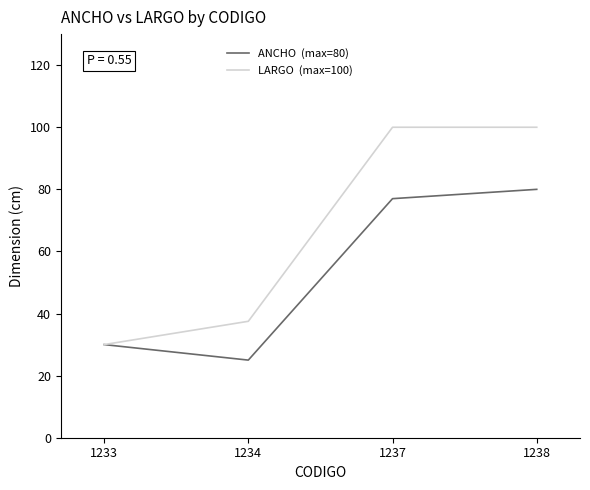

What is the spread (max minus min) of values at 1237?

23.0